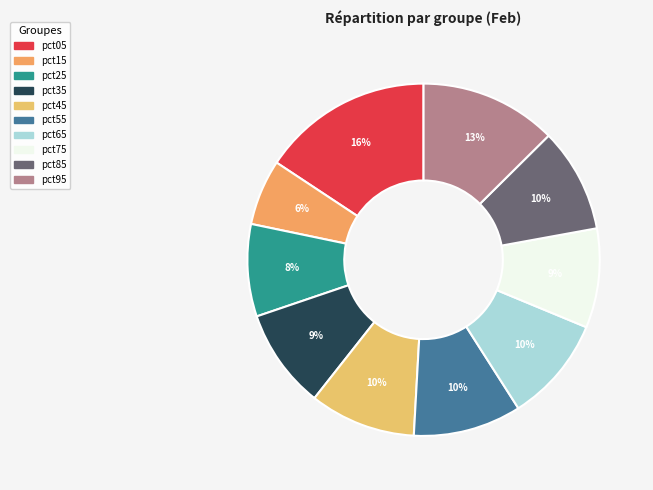

What is the total percentage of pct55 and pct65?

19.6%